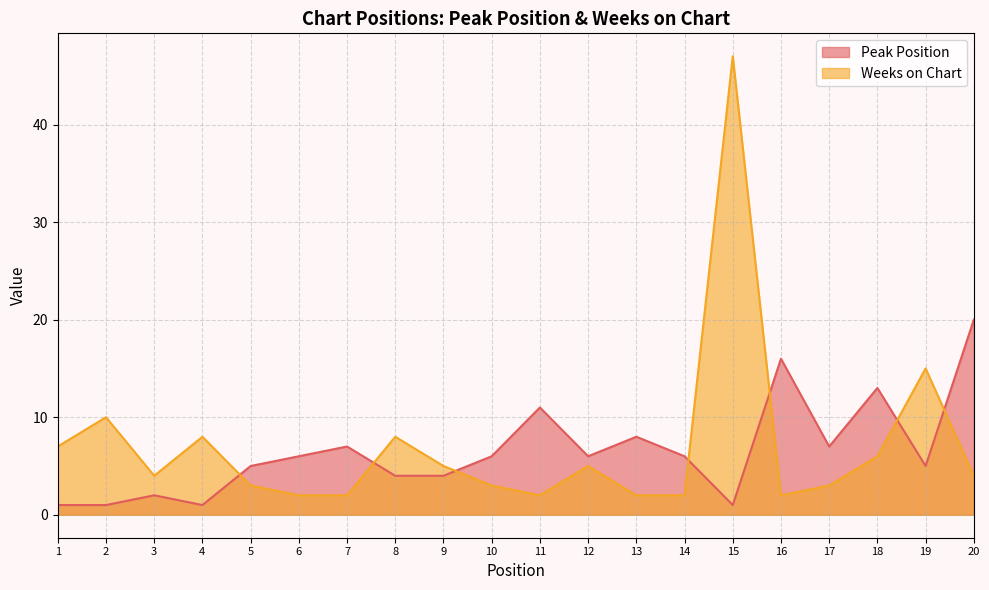

True or false: Peak Position has a value of 1 at 1.

False